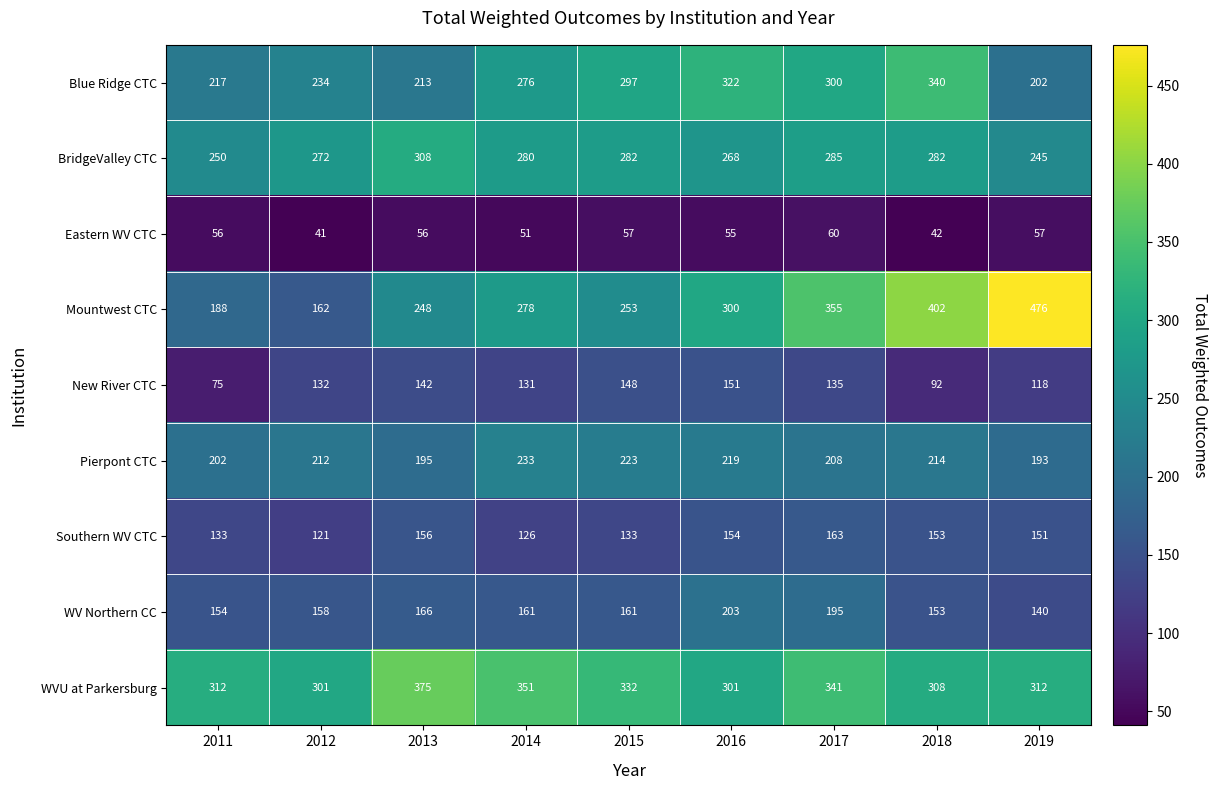

How many data points does each series have?

9